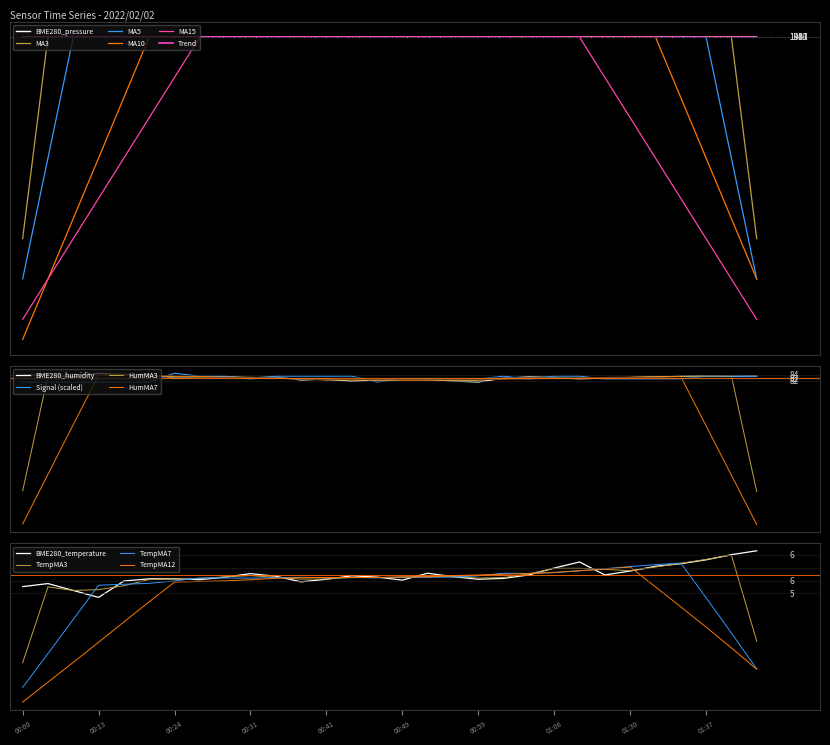

True or false: BME280_temperature and BME280_humidity cross at least once.

False